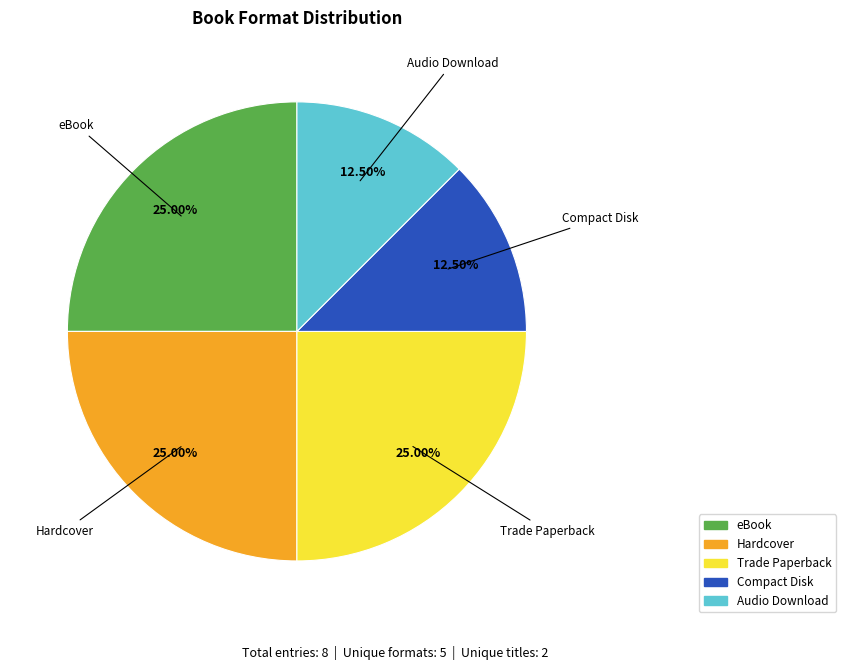

Is there any slice that represents more than half of the pie?

No